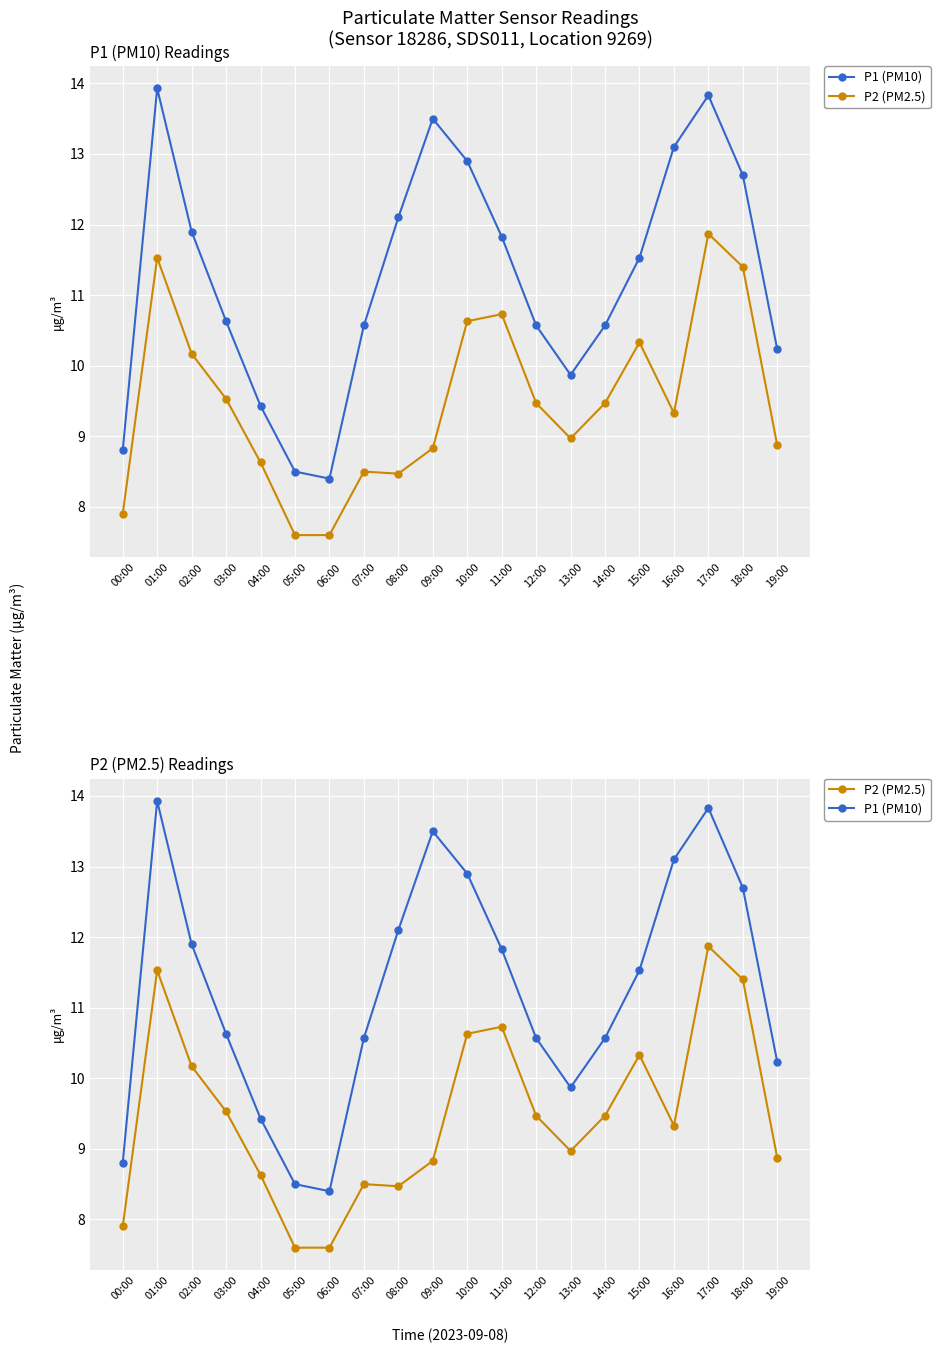

At which label is P1 (PM10) closest to 11?

03:00